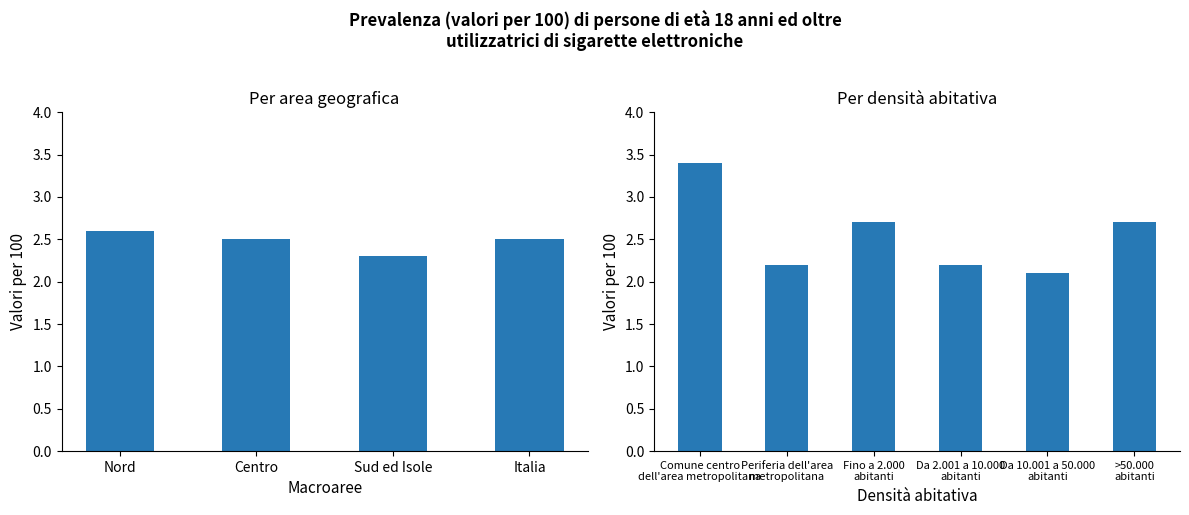

What is the average value?

2.6